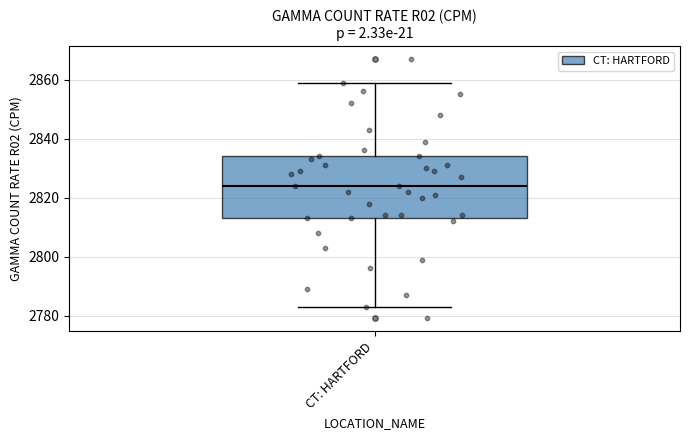

Where does the median line of the box for CT: HARTFORD sit on the y-axis? The values are not printed on the chart, so give them approximately, as read against the axis.

2824